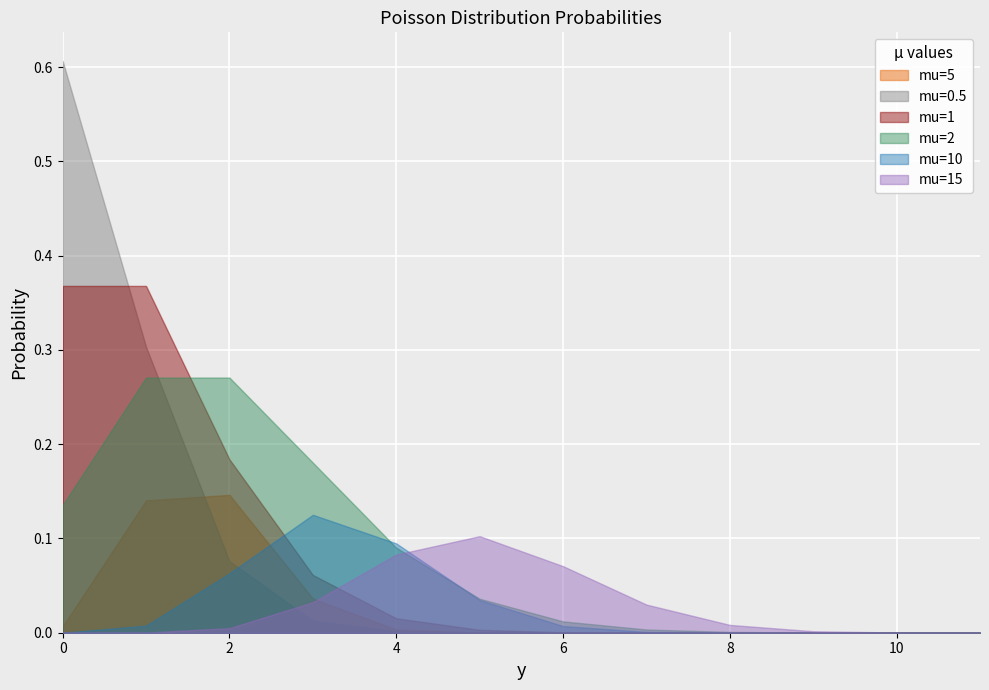

Reading right to left, what are all the values shown in this chart?

mu=5: 0.0	0.0	0.0	0.0	0.0	0.0	0.0	0.0	0.0	0.1	0.1	0.0
mu=0.5: 0.0	0.0	0.0	0.0	0.0	0.0	0.0	0.0	0.0	0.1	0.3	0.6
mu=1: 0.0	0.0	0.0	0.0	0.0	0.0	0.0	0.0	0.1	0.2	0.4	0.4
mu=2: 0.0	0.0	0.0	0.0	0.0	0.0	0.0	0.1	0.2	0.3	0.3	0.1
mu=10: 0.0	0.0	0.0	0.0	0.0	0.0	0.0	0.1	0.1	0.1	0.0	0.0
mu=15: 0.0	0.0	0.0	0.0	0.0	0.1	0.1	0.1	0.0	0.0	0.0	0.0